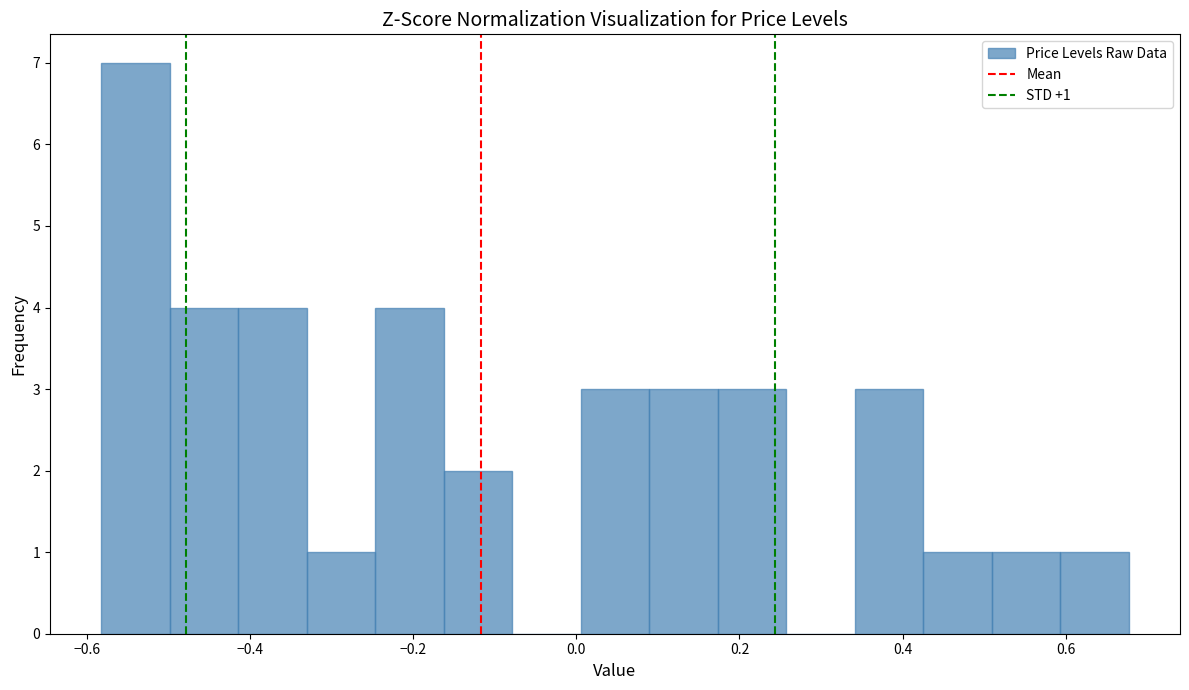

Over which range of the x-axis is the bar tallest?

-0.58 to -0.50